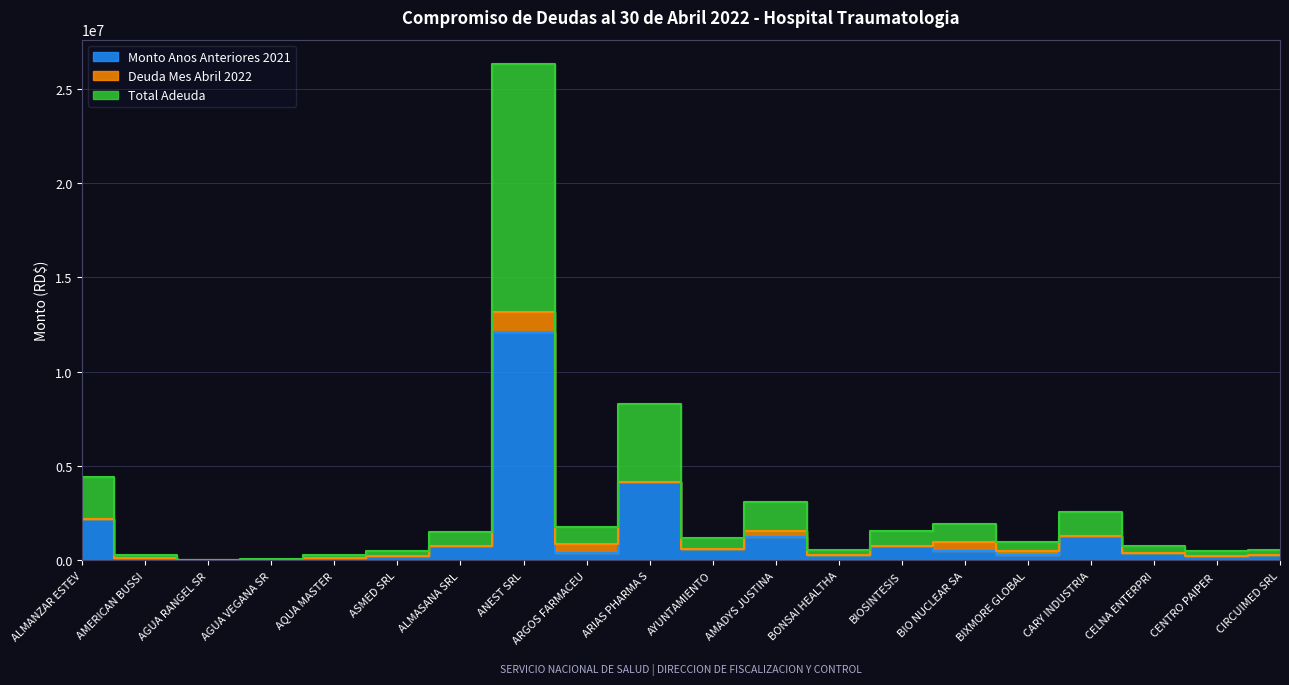

Which series has the largest range (max minus min)?

Total Adeuda